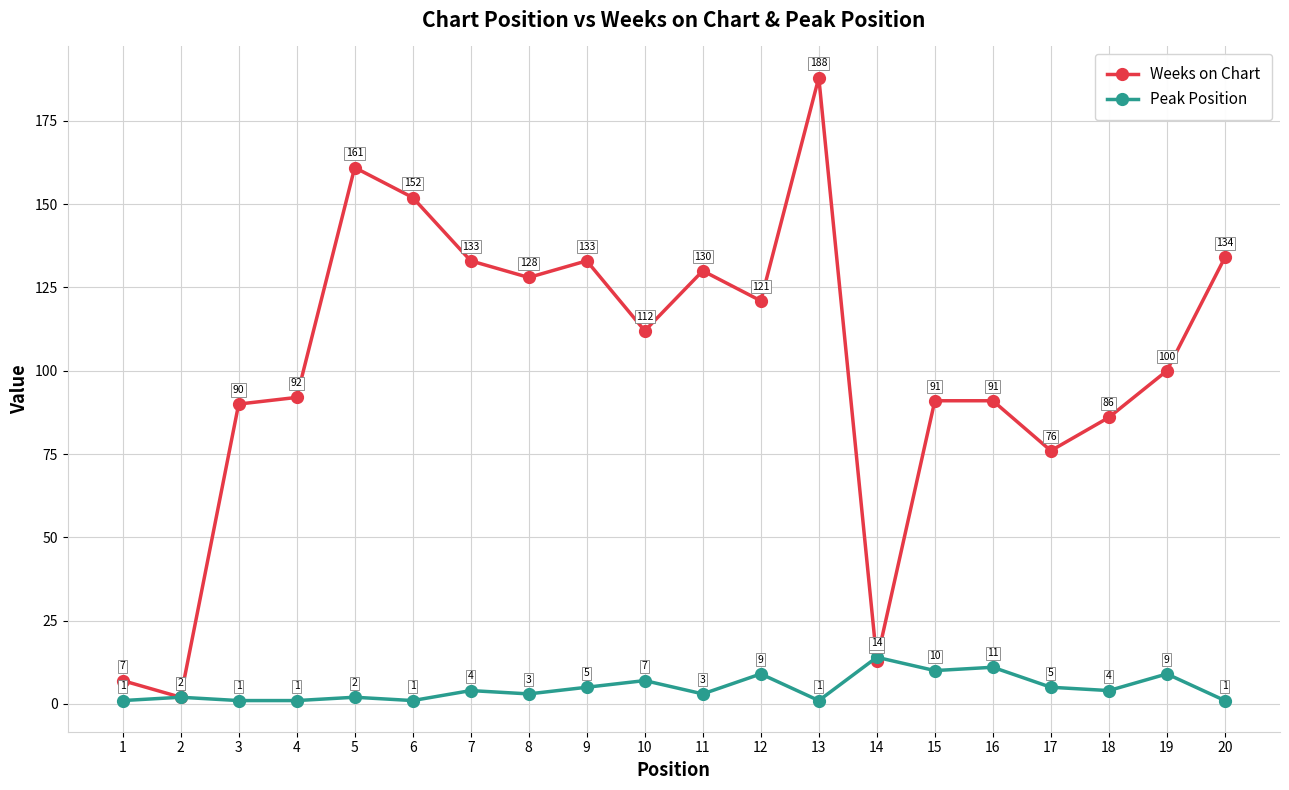

At which category does Weeks on Chart reach its first local valley?

2